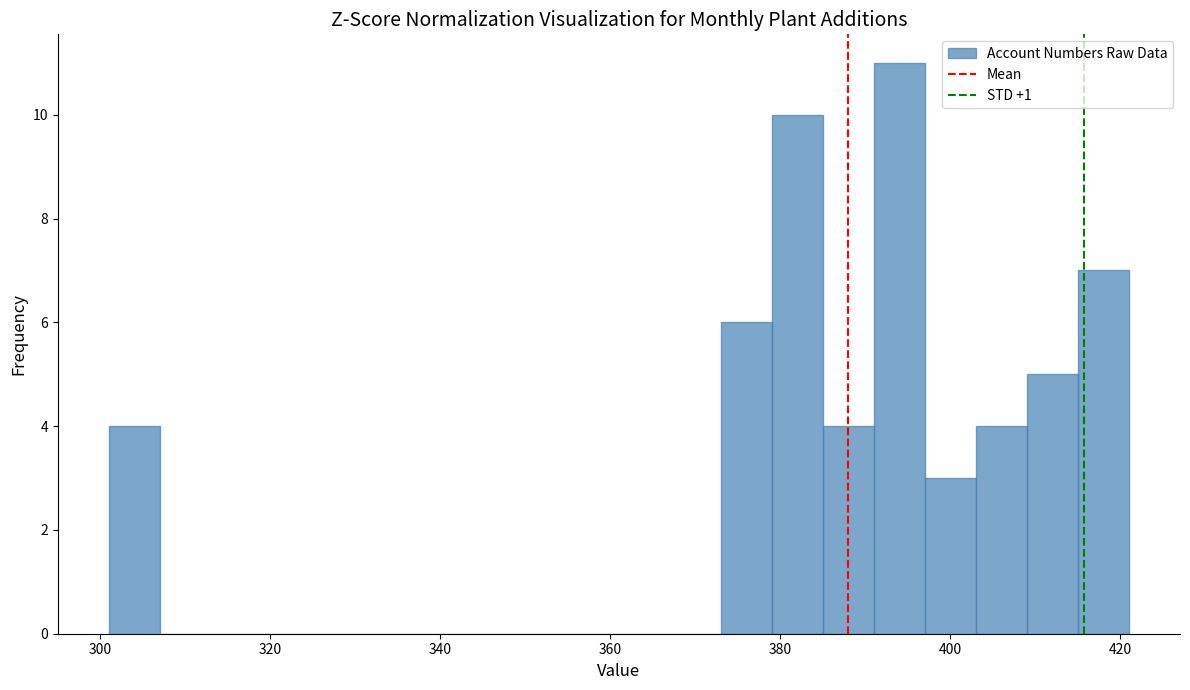

Read against the x-axis, roughly where is the centre of the tallest bar?

394